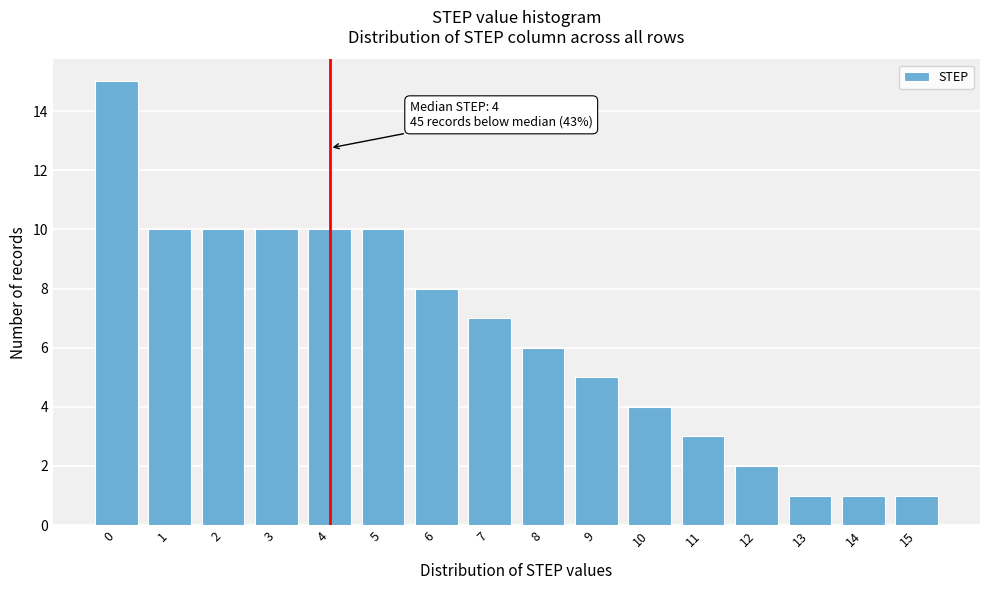

Reading left to right, what are all the values shown in this chart?

15	10	10	10	10	10	8	7	6	5	4	3	2	1	1	1